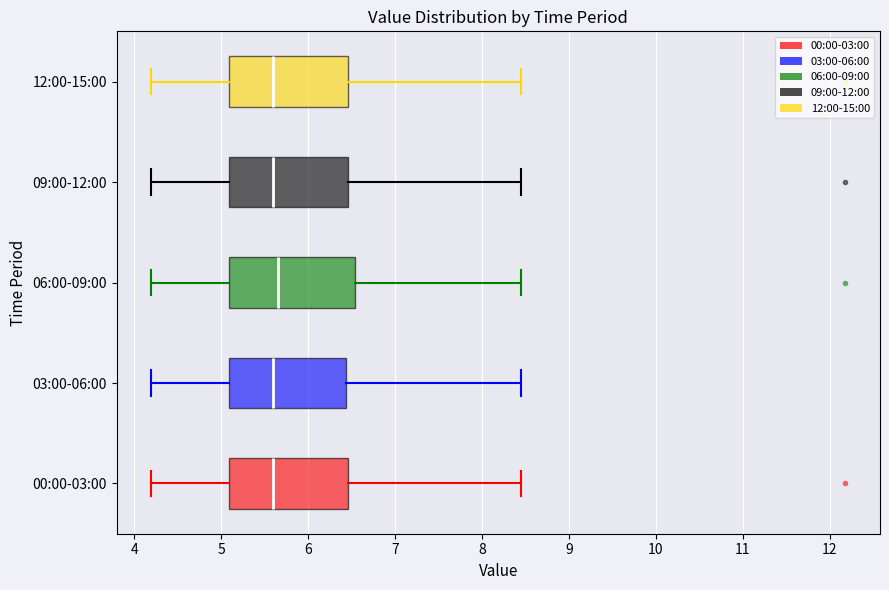

Reading bottom to top, transcribe this box plot: for each box, give where its median line is, the range the box spans, and where its two whiskers end, as read against the x-axis. The values are not printed on the chart, so give them approximately, as read against the axis.

00:00-03:00: median 5.6, box 5.1 to 6.5, whiskers 4.2 to 8.5
03:00-06:00: median 5.6, box 5.1 to 6.4, whiskers 4.2 to 8.5
06:00-09:00: median 5.7, box 5.1 to 6.5, whiskers 4.2 to 8.5
09:00-12:00: median 5.6, box 5.1 to 6.5, whiskers 4.2 to 8.5
12:00-15:00: median 5.6, box 5.1 to 6.5, whiskers 4.2 to 8.5